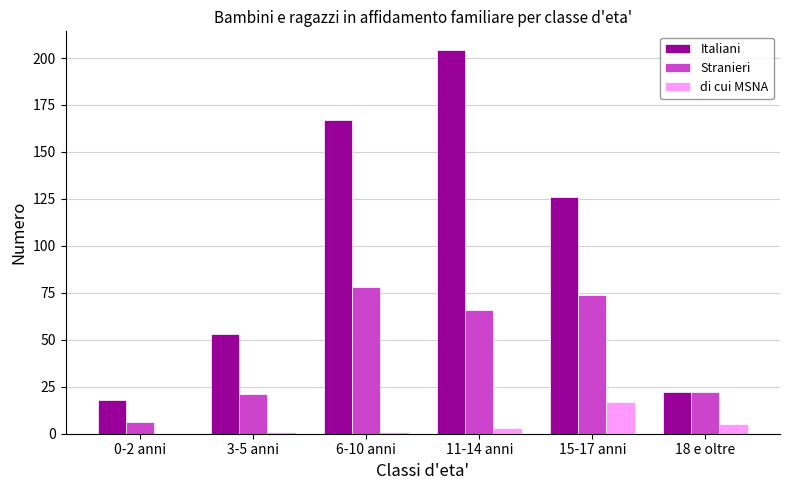

The Stranieri series shows 6 at 0-2 anni. True or false?

True